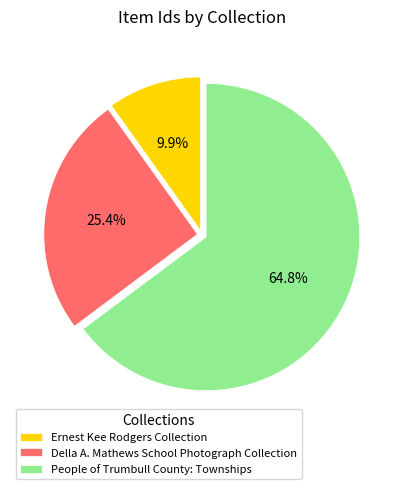

Count the number of slices in the pie.

3